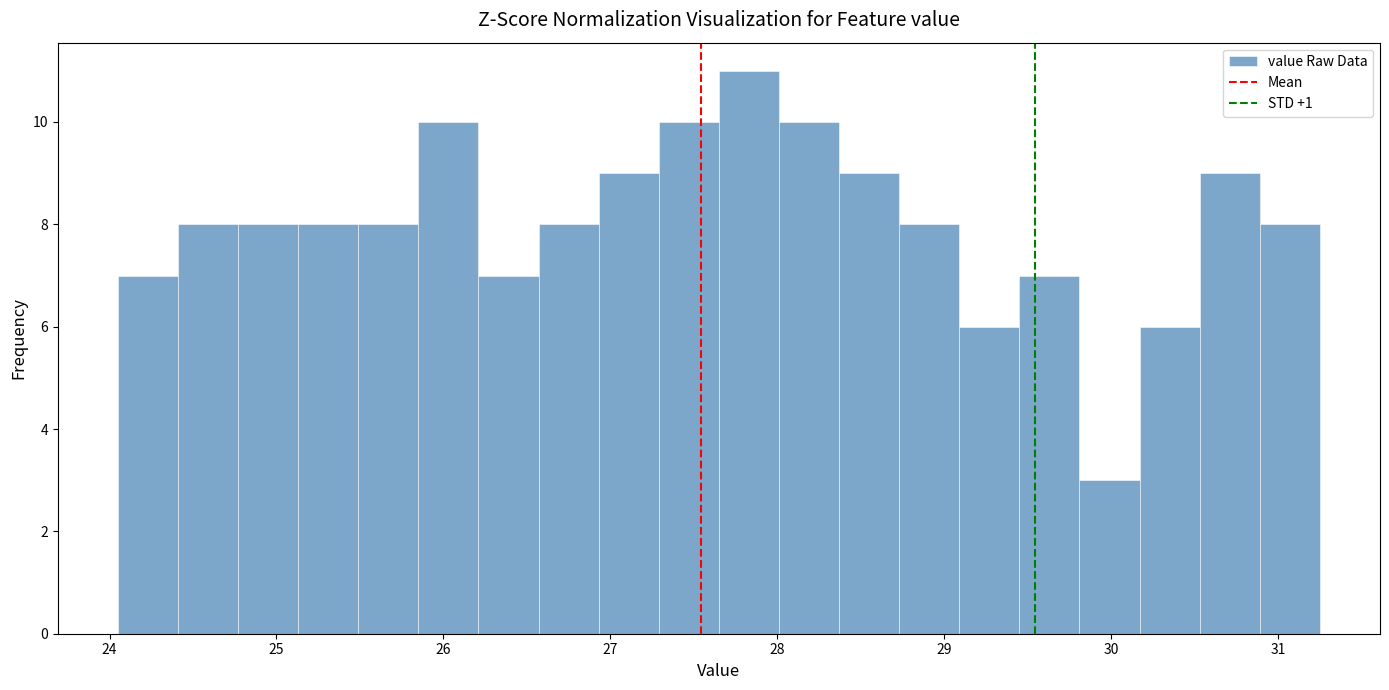

Around what value on the x-axis is the tallest bar? Give the approximate position of its centre, as read against the axis.

27.8